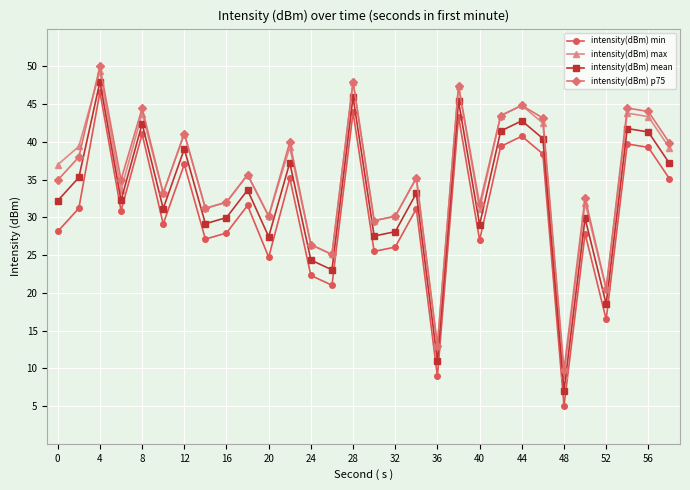

How many interior local valleys does the intensity(dBm) min series have?

10